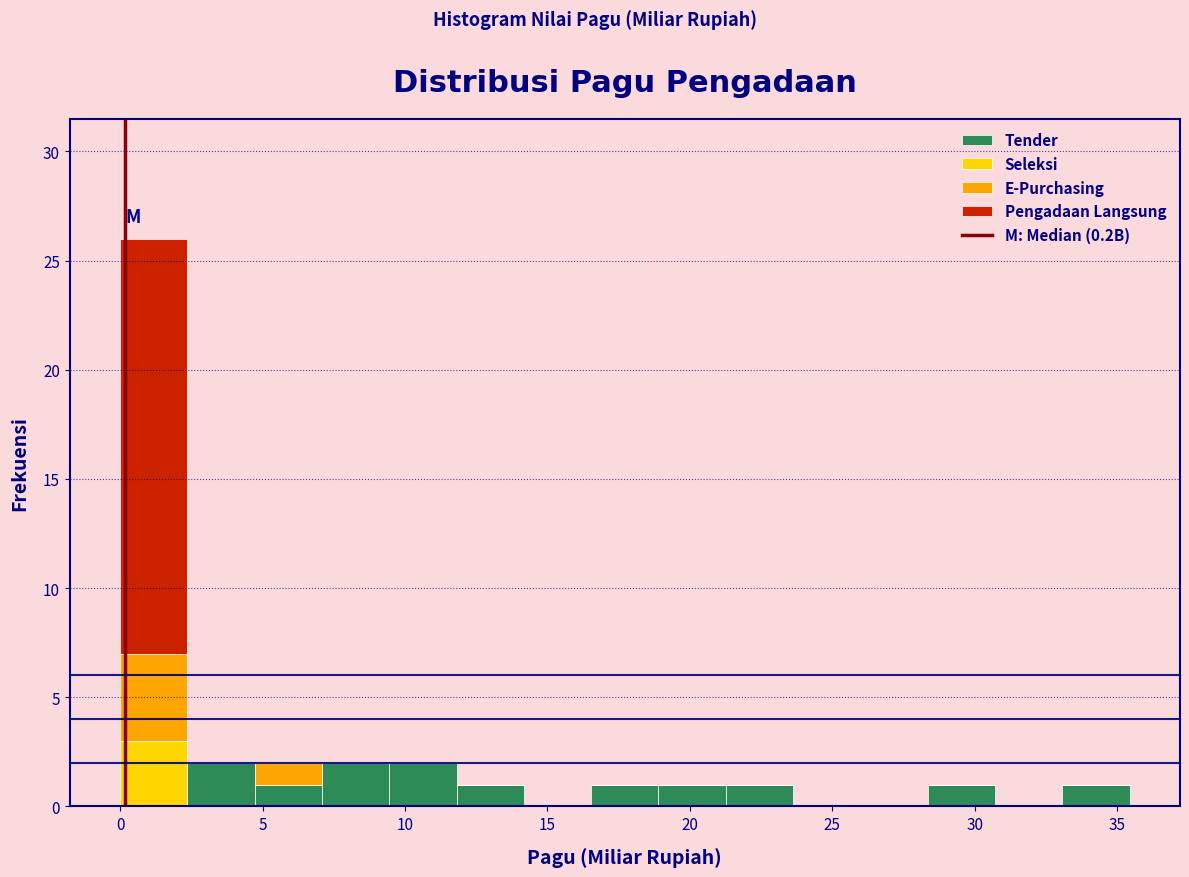

Which range on the x-axis has the tallest stacked bar (by total height)?

0.0 to 2.5